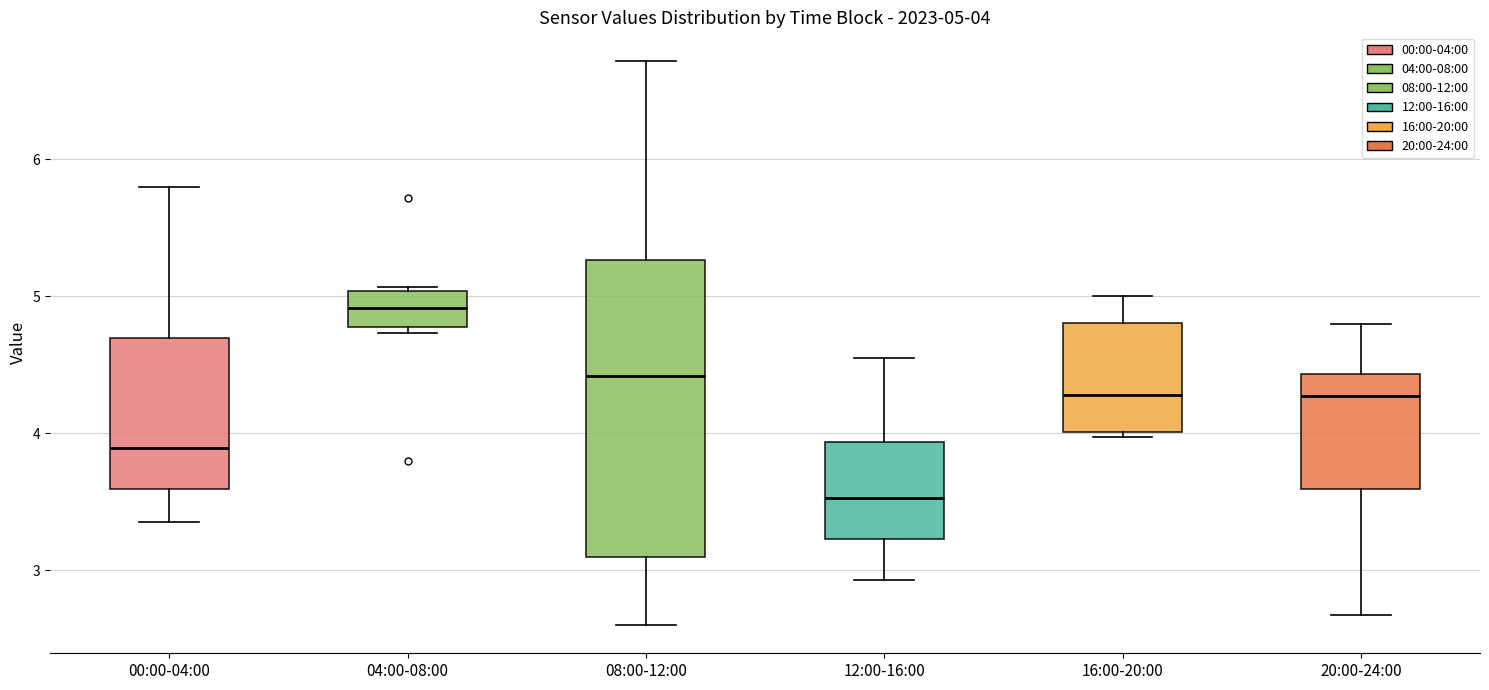

Which box's median line is the lowest?

12:00-16:00